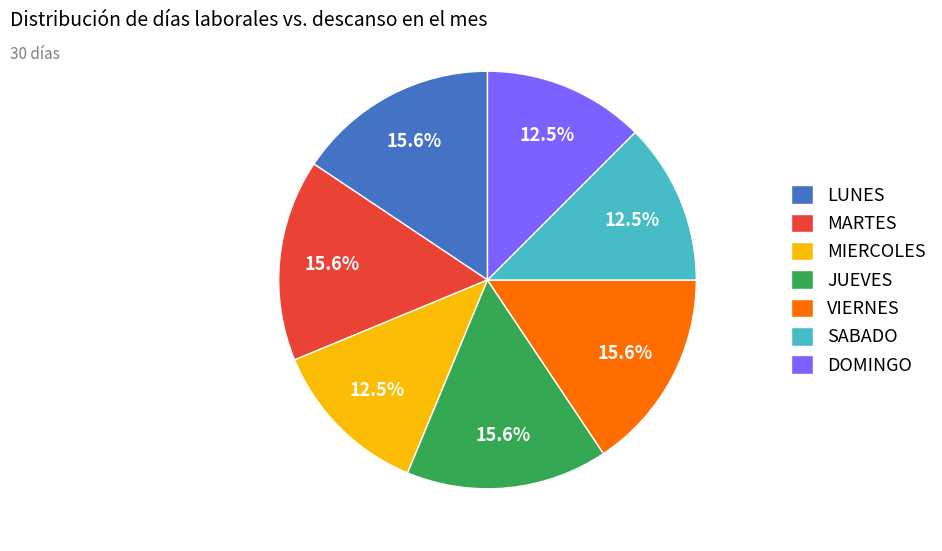

Is there a majority slice in this chart?

No